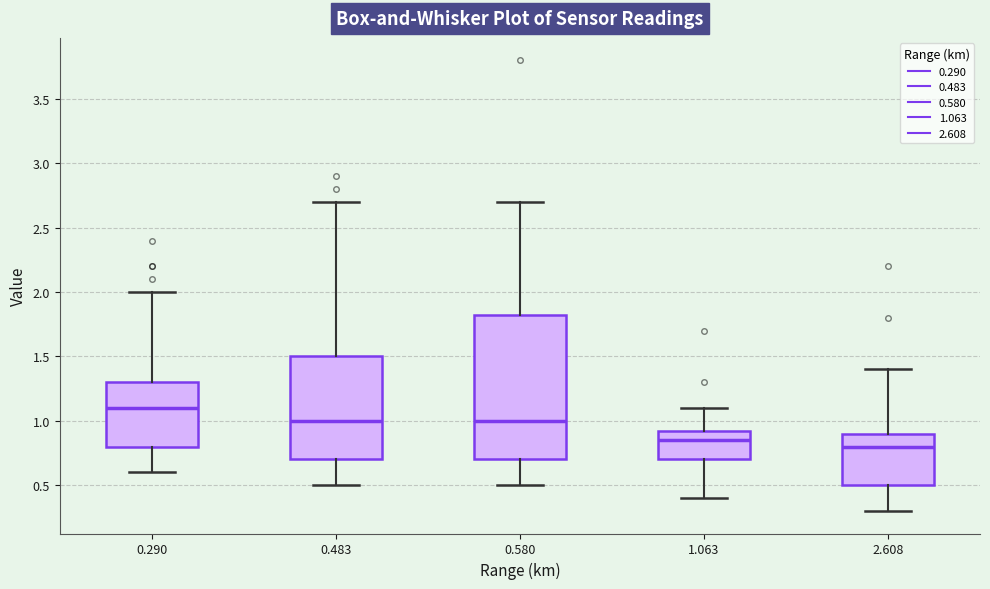

Comparing the boxes themselves (not the whiskers), which one is the tallest?

0.580